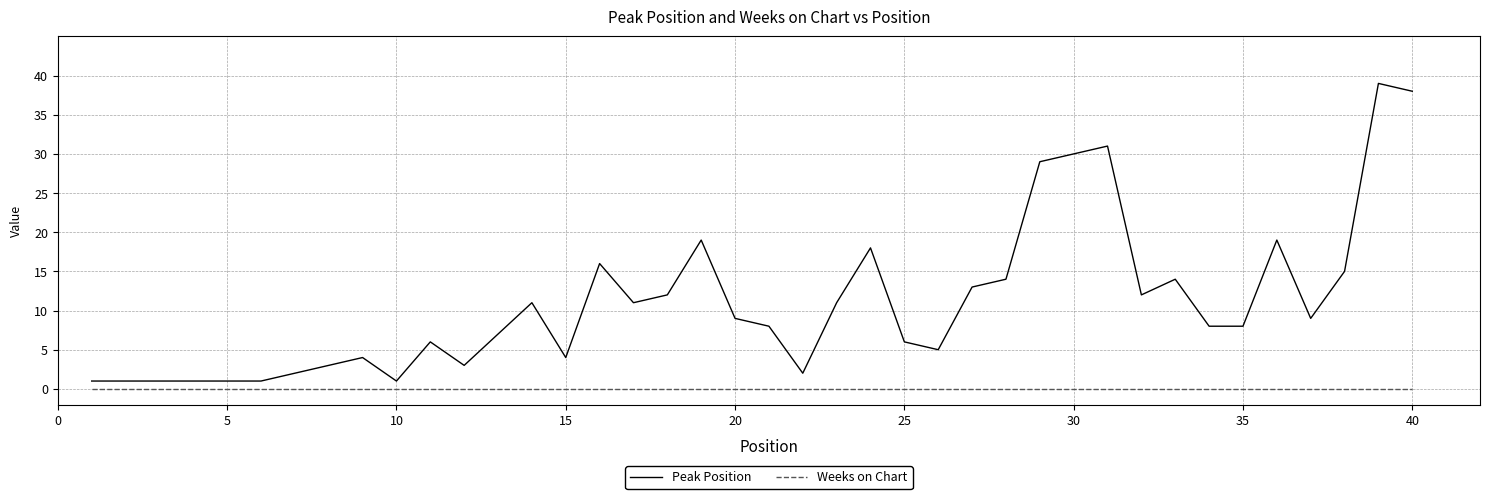

True or false: Peak Position and Weeks on Chart intersect in this chart.

False